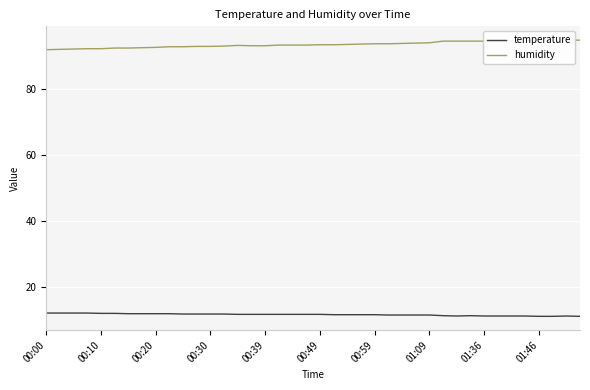

Between 17 and 00:49, which is larger?

00:49